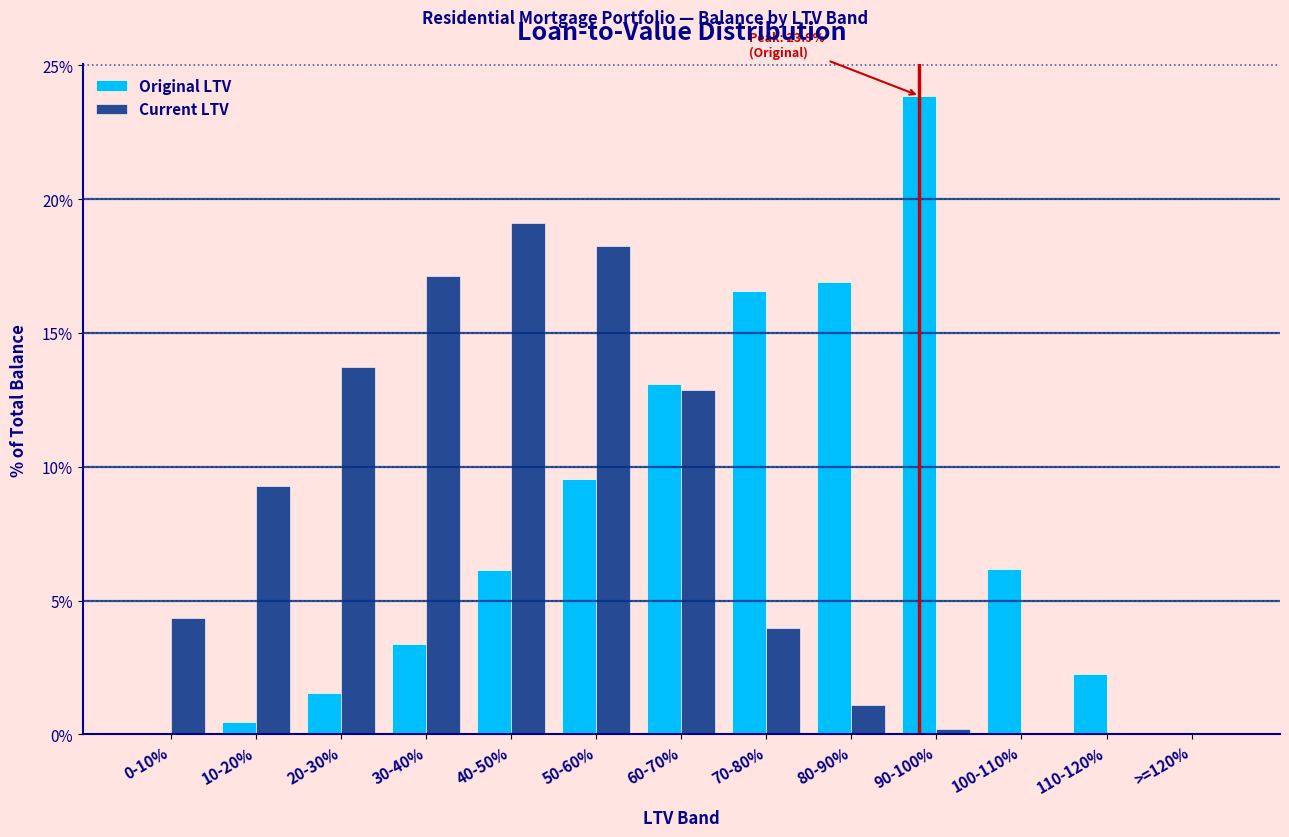

Where is Original LTV nearest to the value 11?

50-60%